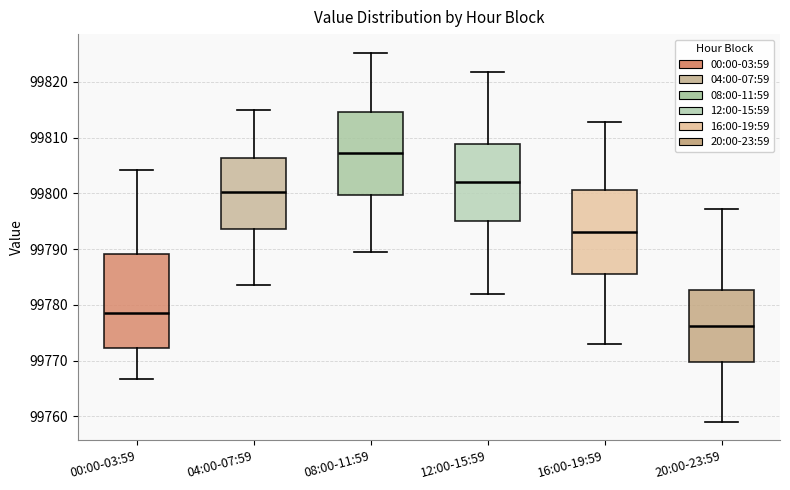

Where does the lower whisker of the box for 12:00-15:59 end on the y-axis? The values are not printed on the chart, so give them approximately, as read against the axis.

99782